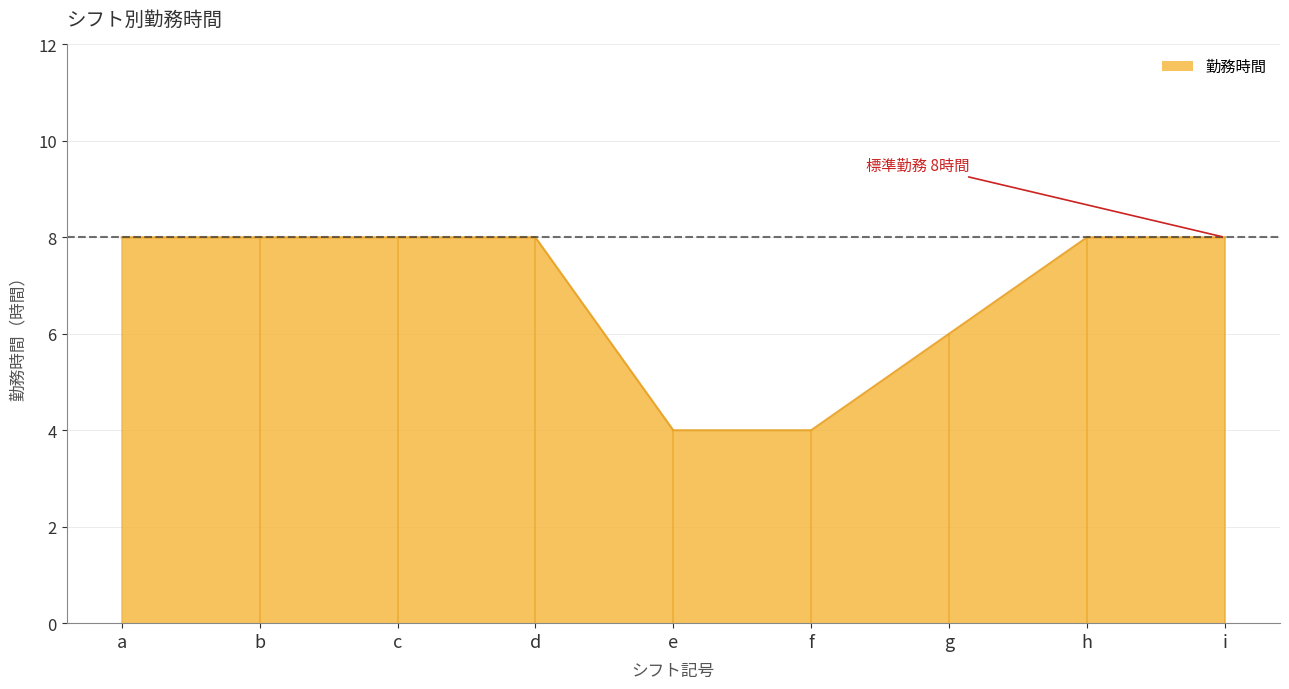

What is the greatest value displayed?

8.0